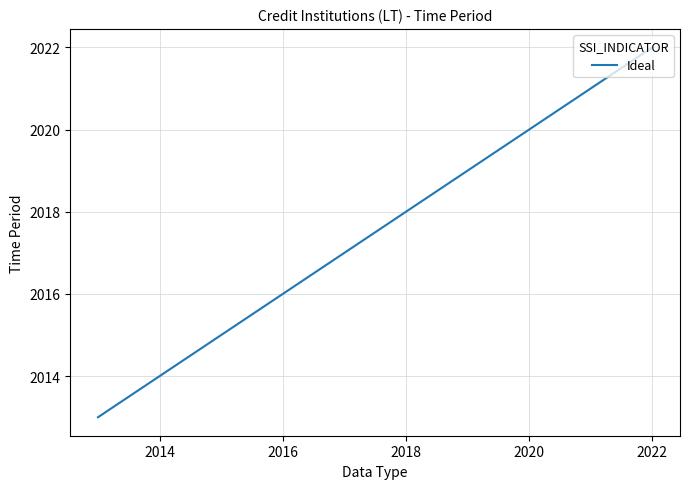

What is the greatest value displayed?

2022